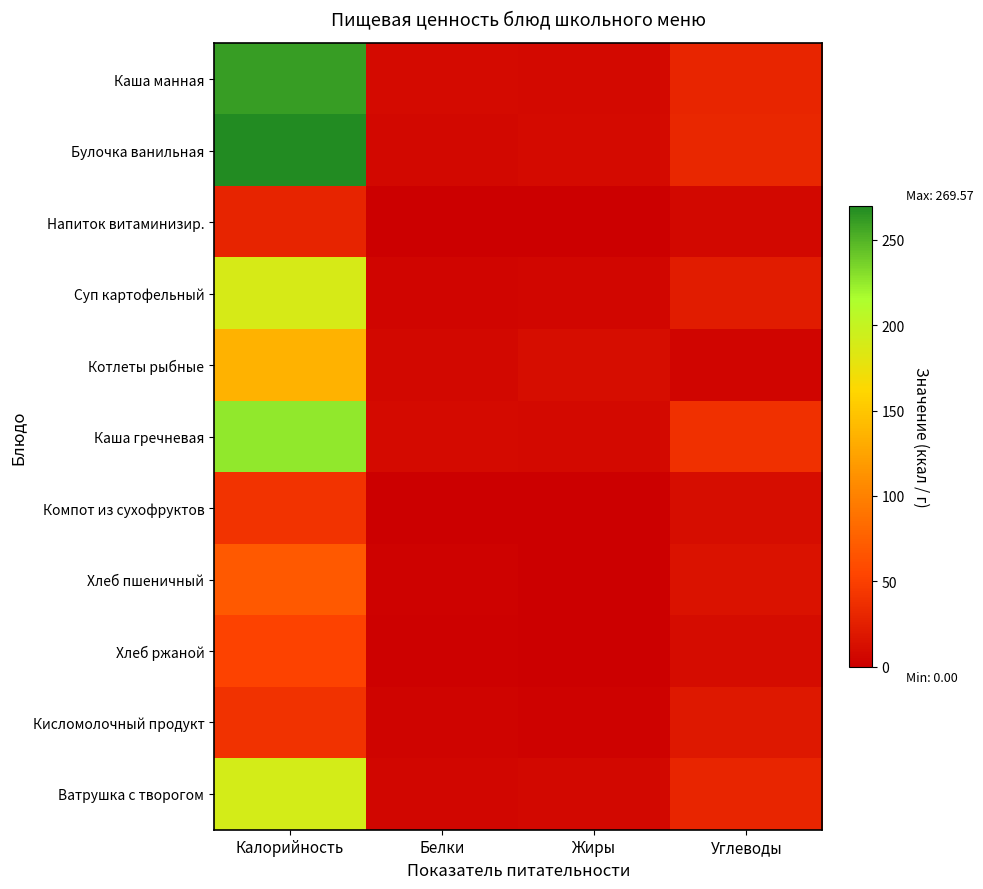

Reading left to right, what are all the values shown in this chart?

Каша манная: Калорийность=260.6	Белки=8.5	Жиры=8.2	Углеводы=30.4
Булочка ванильная: Калорийность=269.6	Белки=7.3	Жиры=8.8	Углеводы=31.5
Напиток витаминизир.: Калорийность=28.5	Белки=0.2	Жиры=0.0	Углеводы=7.0
Суп картофельный: Калорийность=188.2	Белки=4.5	Жиры=5.7	Углеводы=23.0
Котлеты рыбные: Калорийность=135.2	Белки=7.1	Жиры=10.9	Углеводы=4.9
Каша гречневая: Калорийность=225.7	Белки=8.6	Жиры=7.9	Углеводы=38.9
Компот из сухофруктов: Калорийность=40.4	Белки=0.1	Жиры=0.0	Углеводы=10.6
Хлеб пшеничный: Калорийность=70.5	Белки=2.4	Жиры=0.3	Углеводы=14.8
Хлеб ржаной: Калорийность=52.2	Белки=2.0	Жиры=0.4	Углеводы=10.0
Кисломолочный продукт: Калорийность=39.7	Белки=3.4	Жиры=2.1	Углеводы=19.2
Ватрушка с творогом: Калорийность=190.5	Белки=5.5	Жиры=7.0	Углеводы=29.6